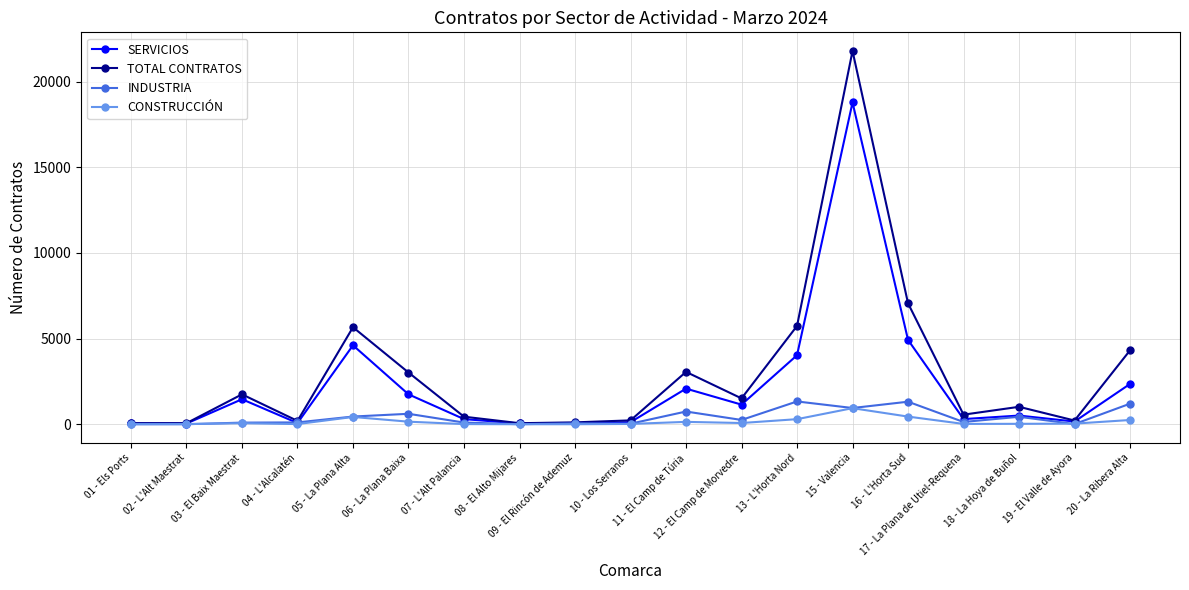

How many values in the SERVICIOS series are below 509?

9